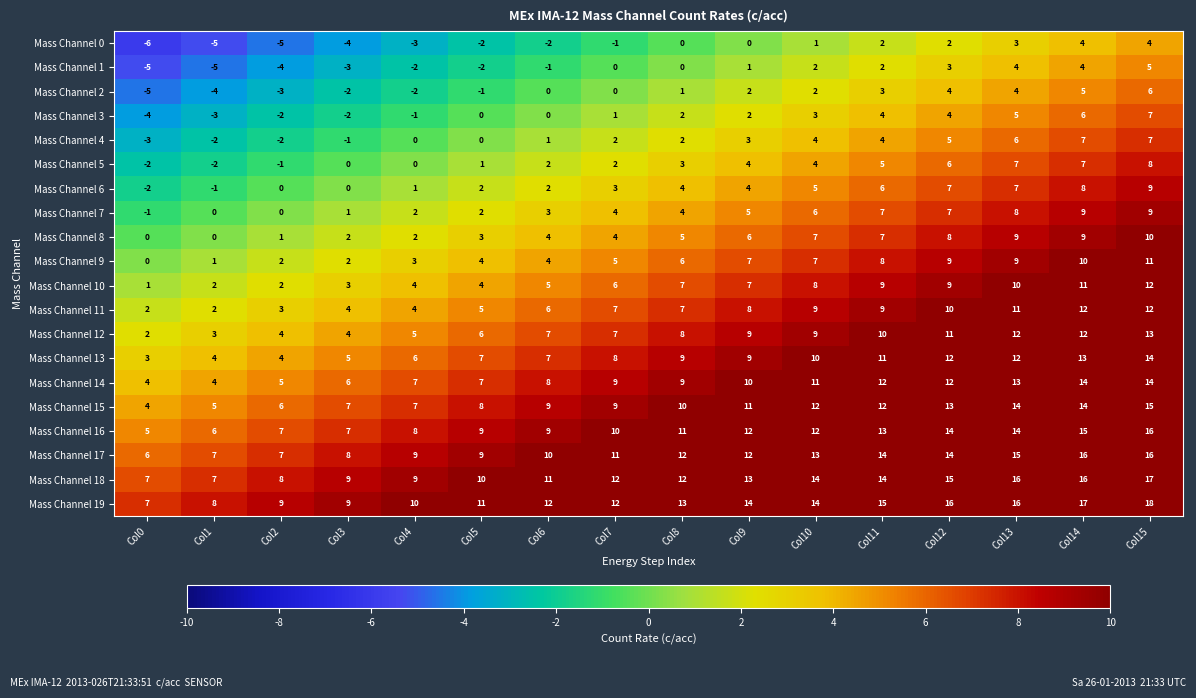

What is the difference between the Mass Channel 7 values at Col7 and Col0?

5